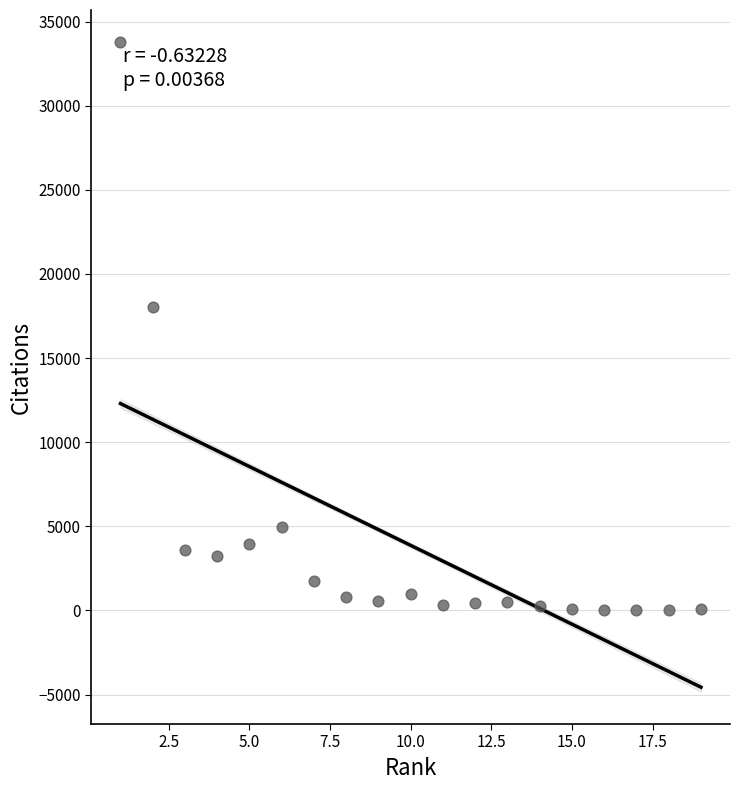

What is the range of Y values (max minus min)?

33740